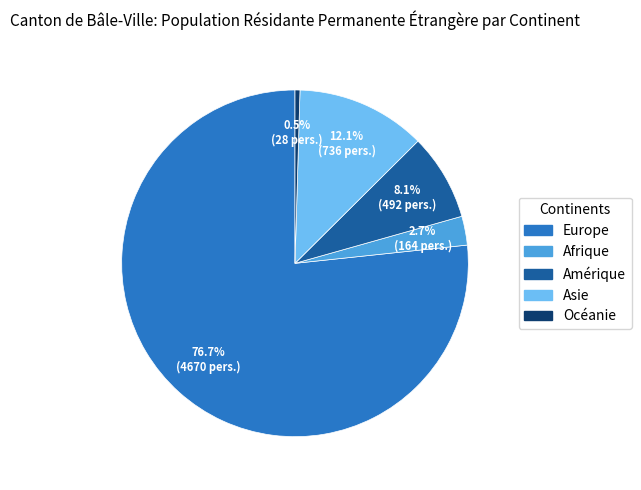

To the nearest percent, what is the average slice percentage?

20%